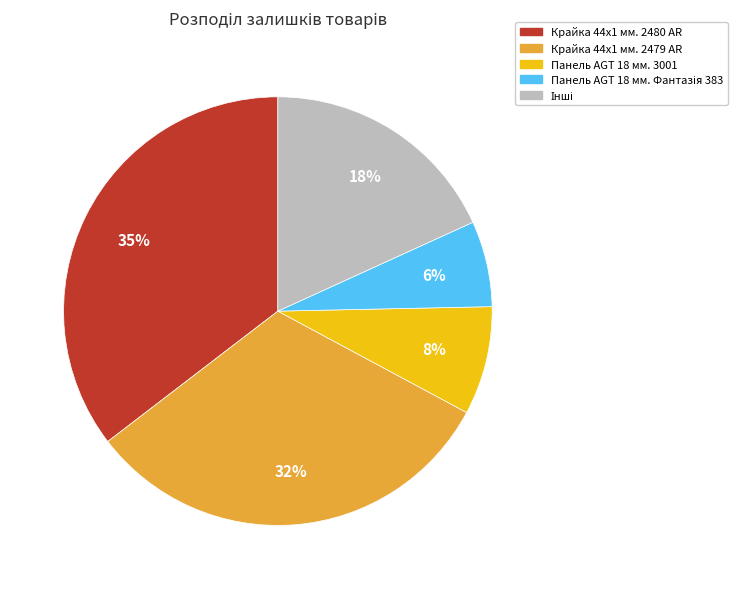

To the nearest percent, what is the average slice percentage?

20%